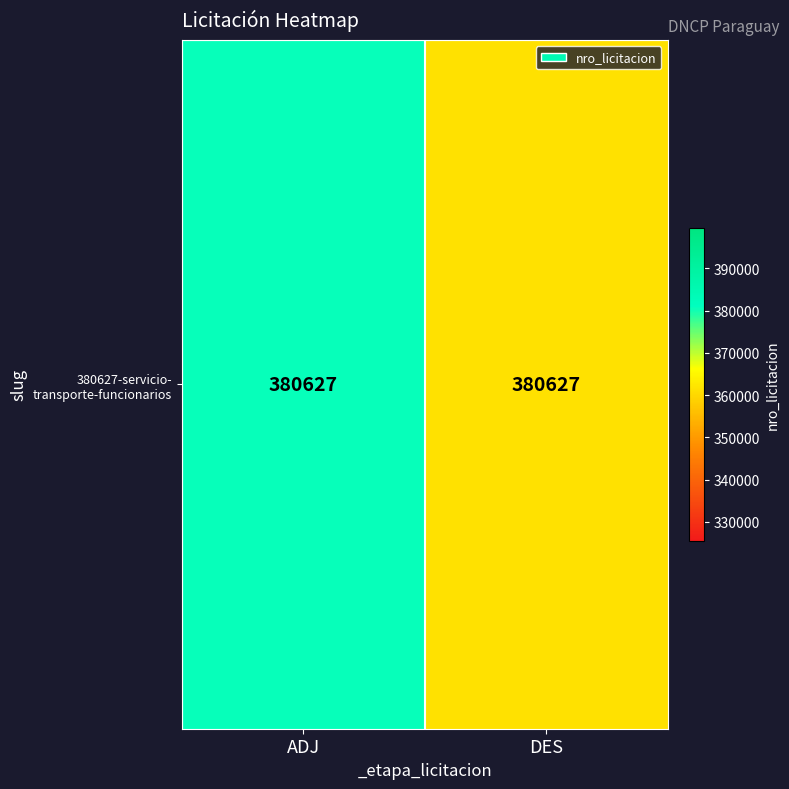

Rank the categories by value from highest to lowest.

ADJ, DES